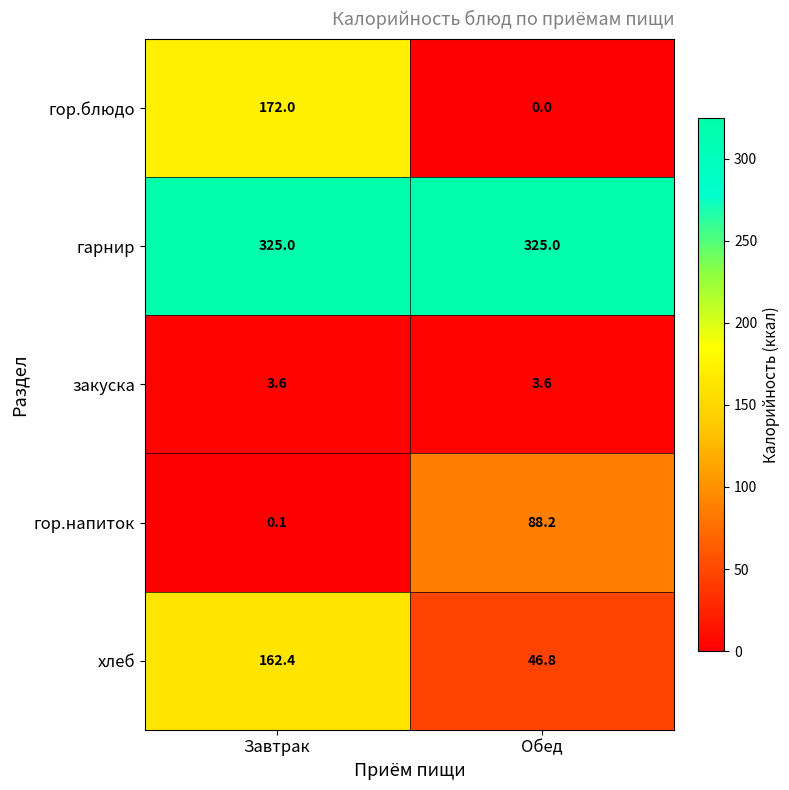

Read the закуска value at Завтрак.

3.6